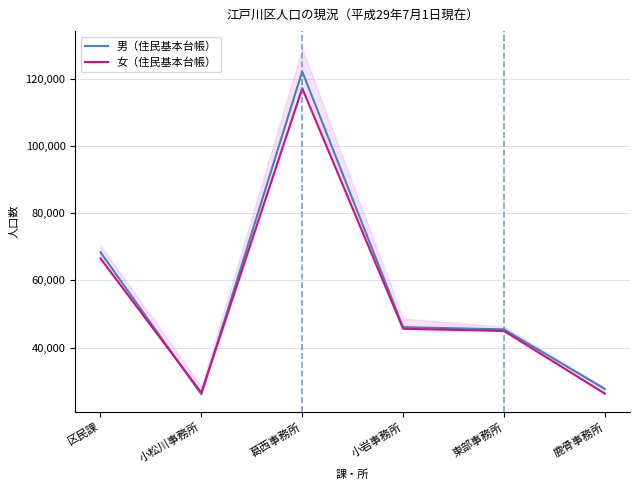

What is the average value of the 女（住民基本台帳） series?

54500